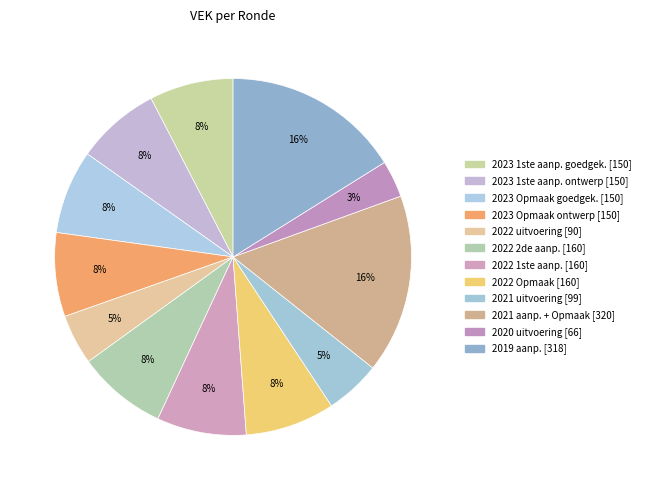

Count the number of slices in the pie.

12